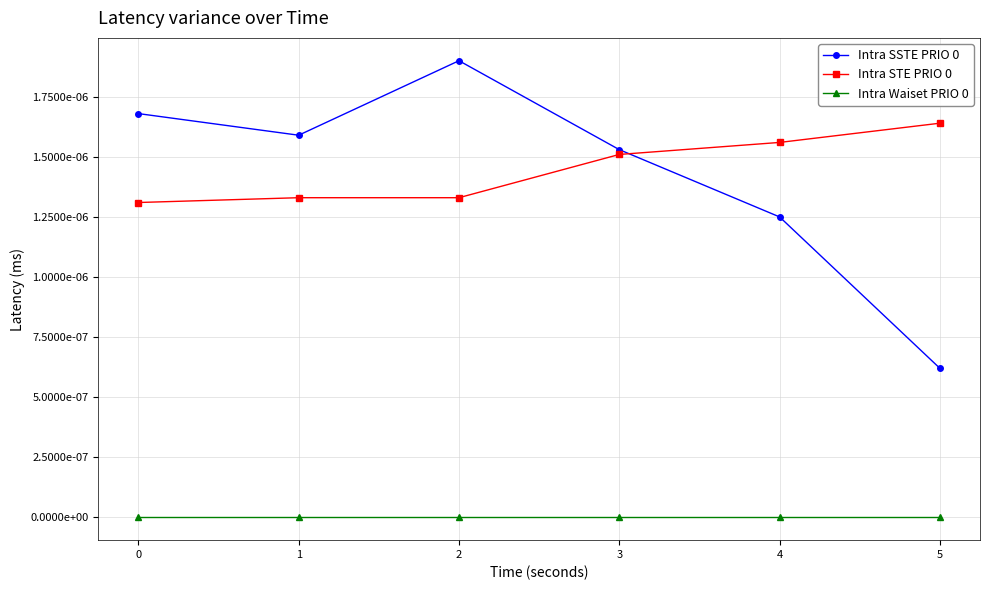

Is this an area chart (filled region under the line)?

No